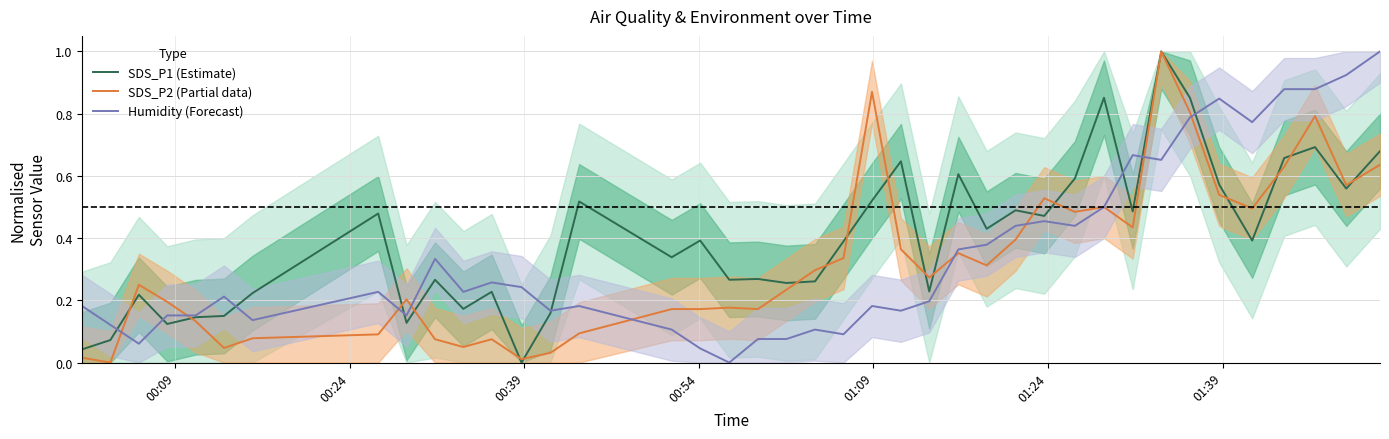

What is the maximum value for SDS_P2 (Partial data)?

1.0